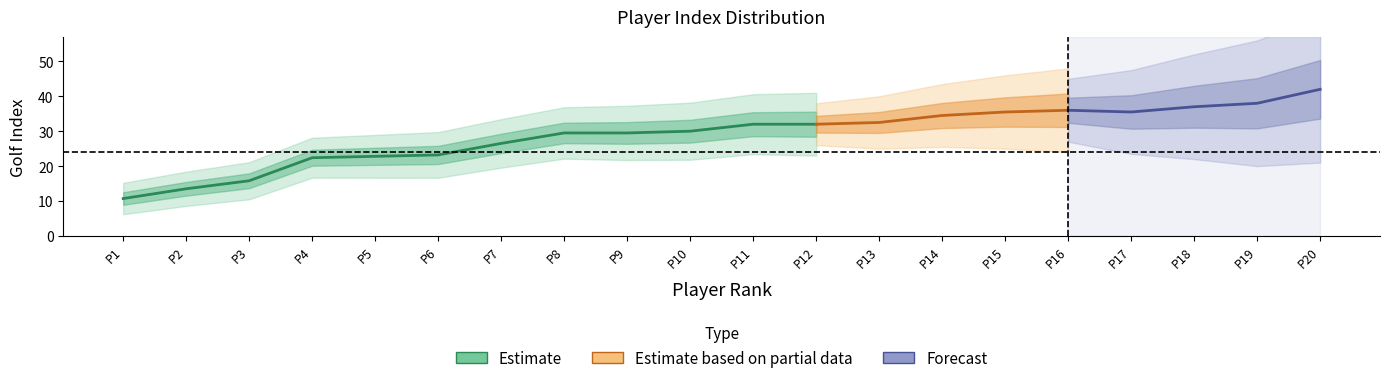

Count the number of categories in the chart.

20